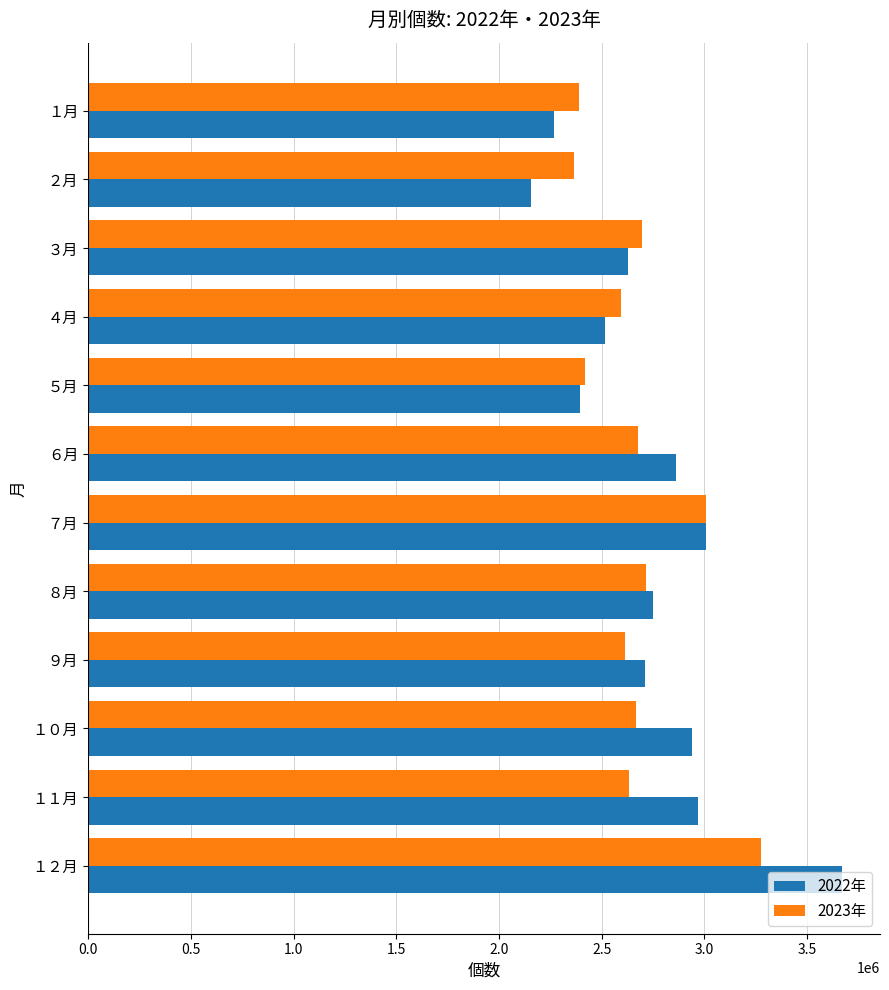

At which category is the sum across all series the highest?

１２月